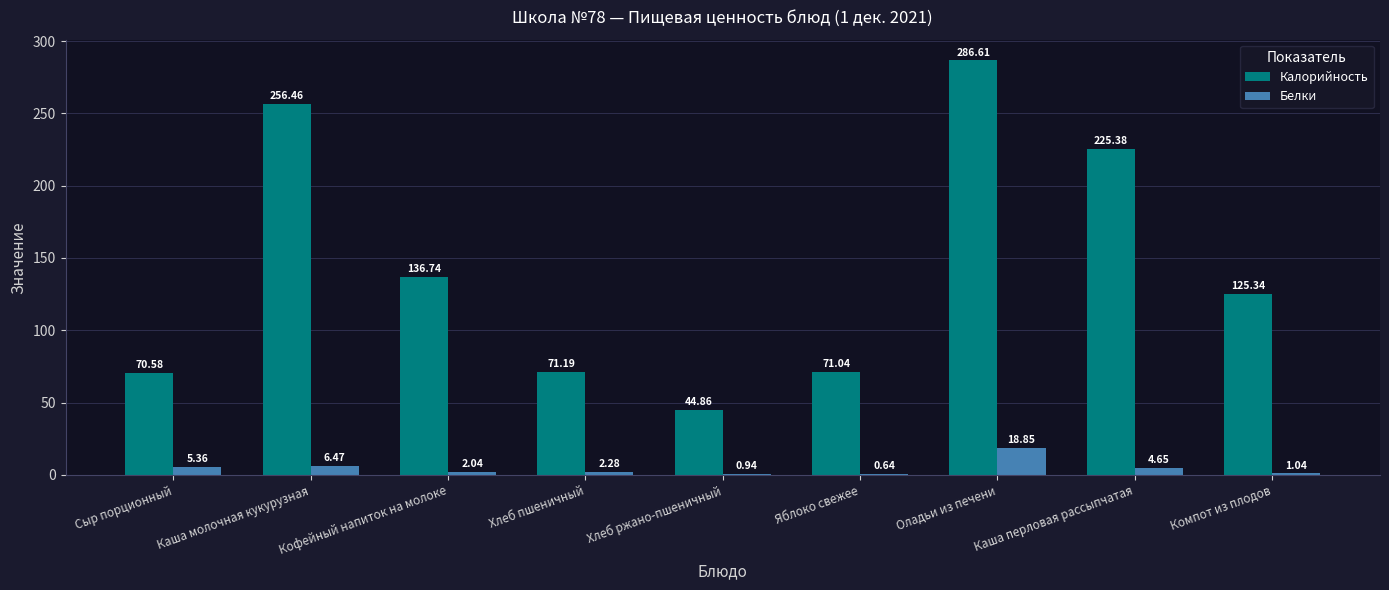

Which series changed the most between Сыр порционный and Кофейный напиток на молоке?

Калорийность